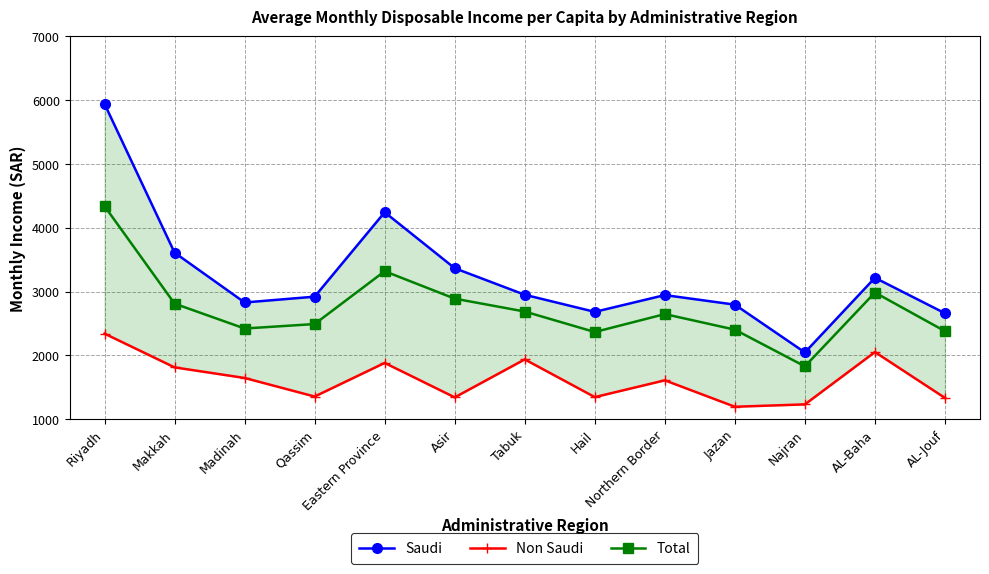

The Saudi series shows 2660 at AL-Jouf. True or false?

True